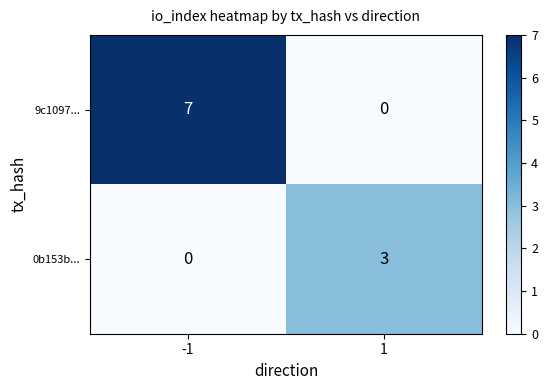

What is the total value across all series at 1?

3